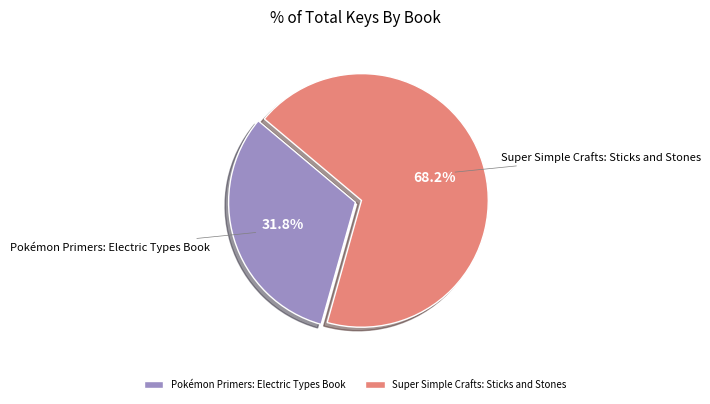

True or false: Super Simple Crafts: Sticks and Stones accounts for 68% of the total.

True